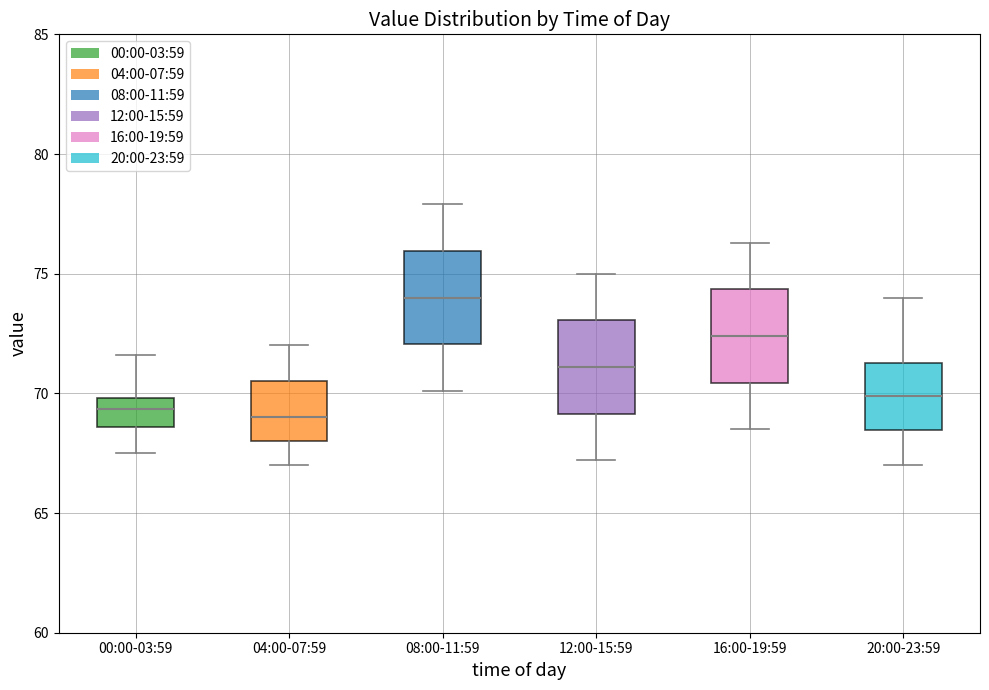

Which box's median line is the highest?

08:00-11:59